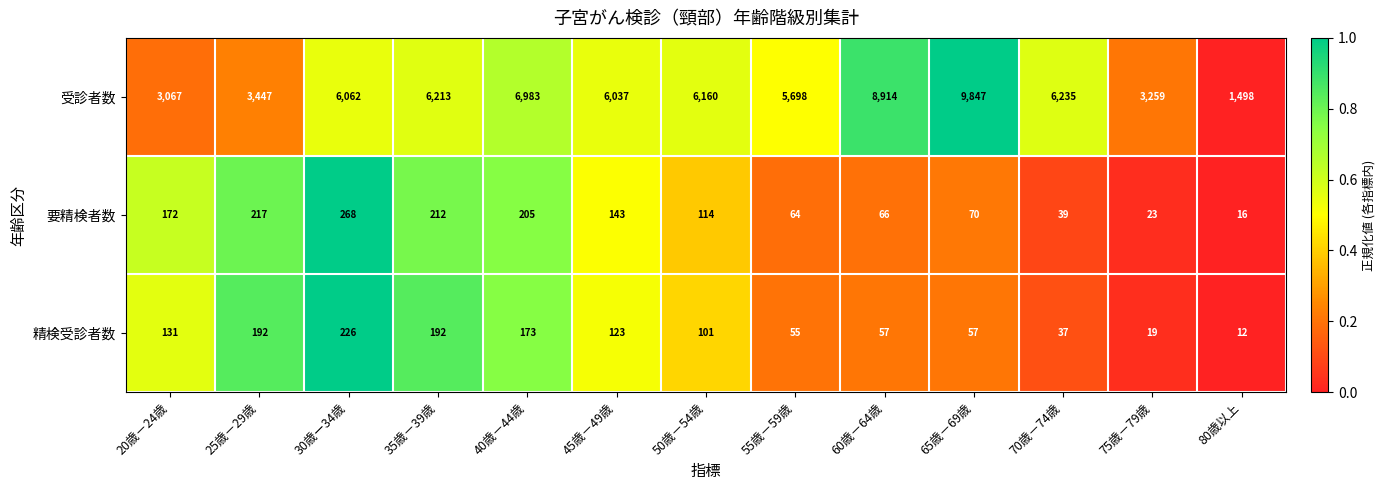

What is the maximum value shown in the chart?

9847